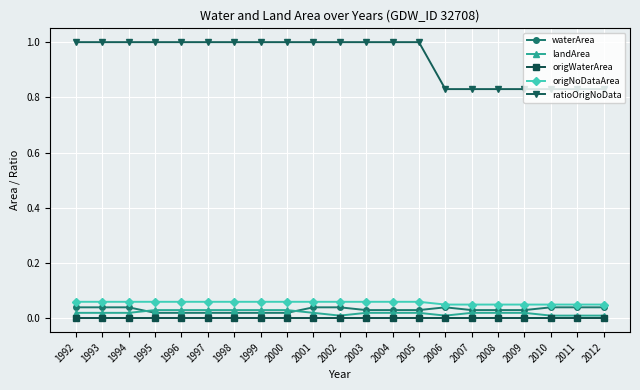

True or false: landArea and ratioOrigNoData cross at least once.

False